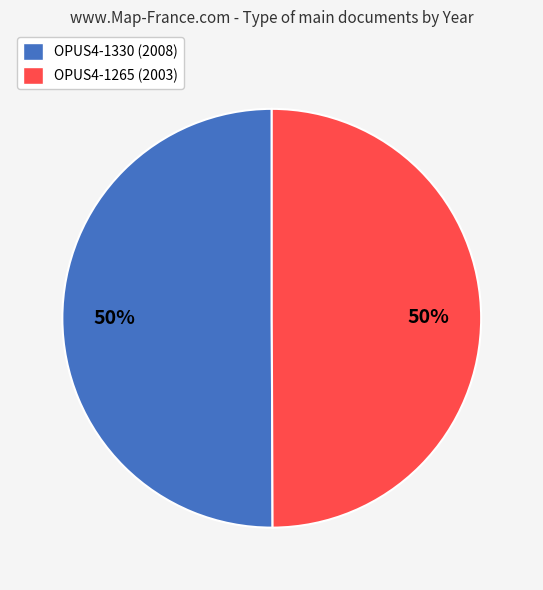

Do OPUS4-1265 (2003) and OPUS4-1330 (2008) together represent more than half of the pie?

Yes